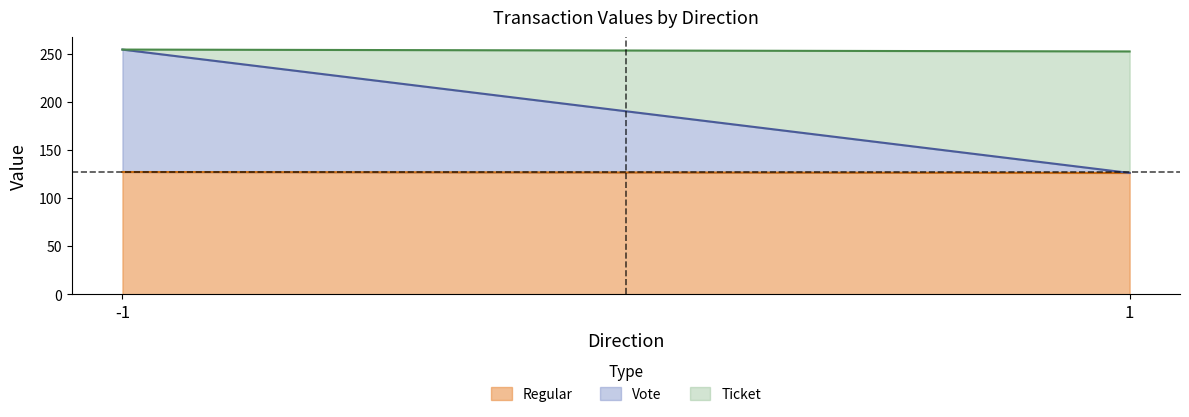

Reading right to left, transcribe all the data shown in this chart.

Regular: 1=126.4	-1=127.4
Vote: 1=0.0	-1=127.4
Ticket: 1=126.4	-1=0.0